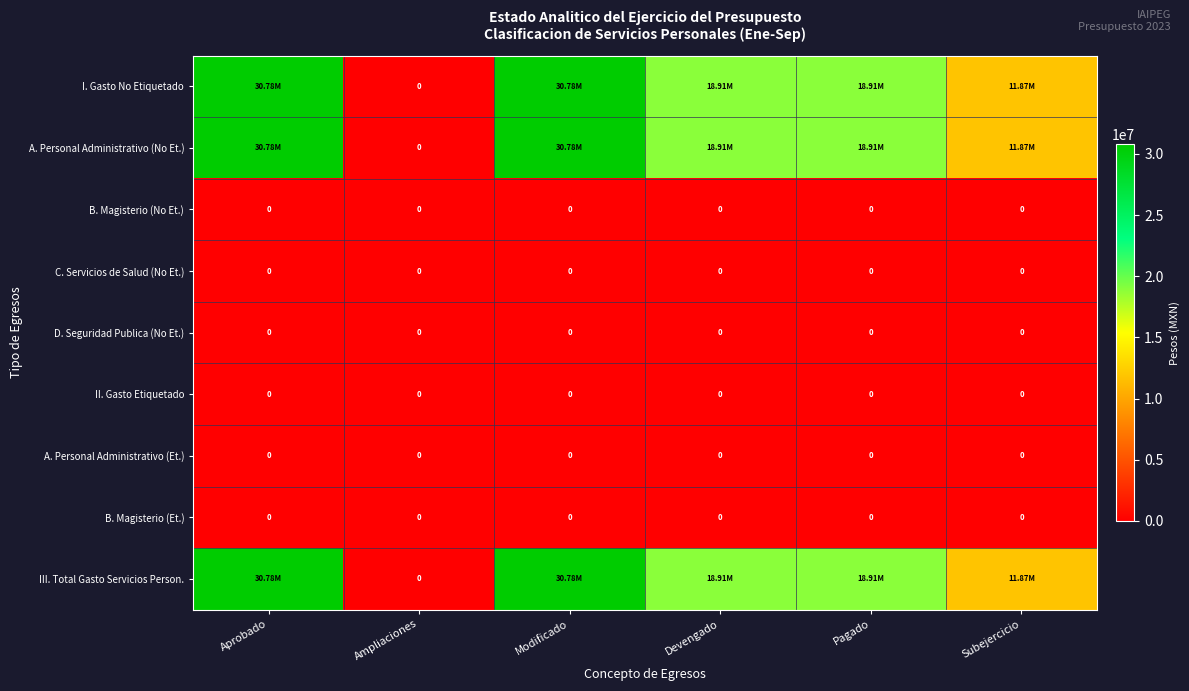

Rank the categories by II. Gasto Etiquetado value from highest to lowest.

Aprobado, Ampliaciones, Modificado, Devengado, Pagado, Subejercicio